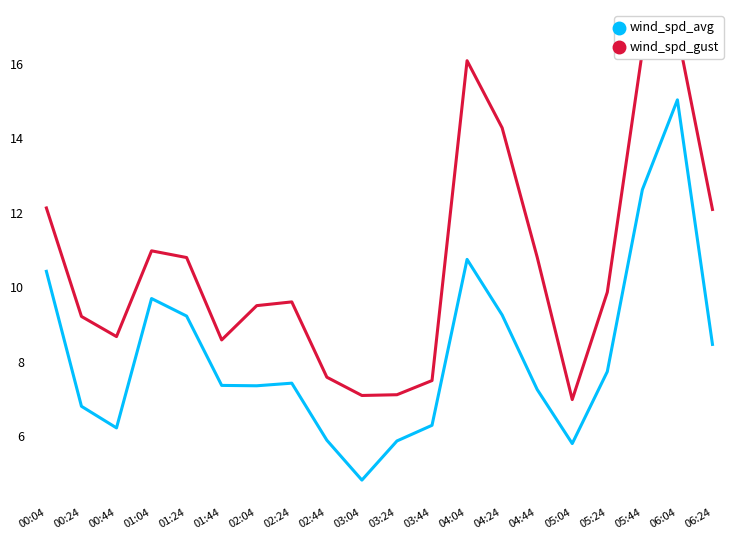

Read the wind_spd_avg value at 00:24.

6.8